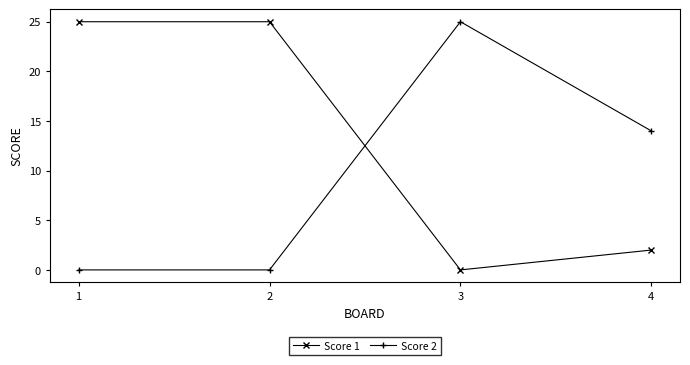

How many values in the Score 1 series are below 25?

2